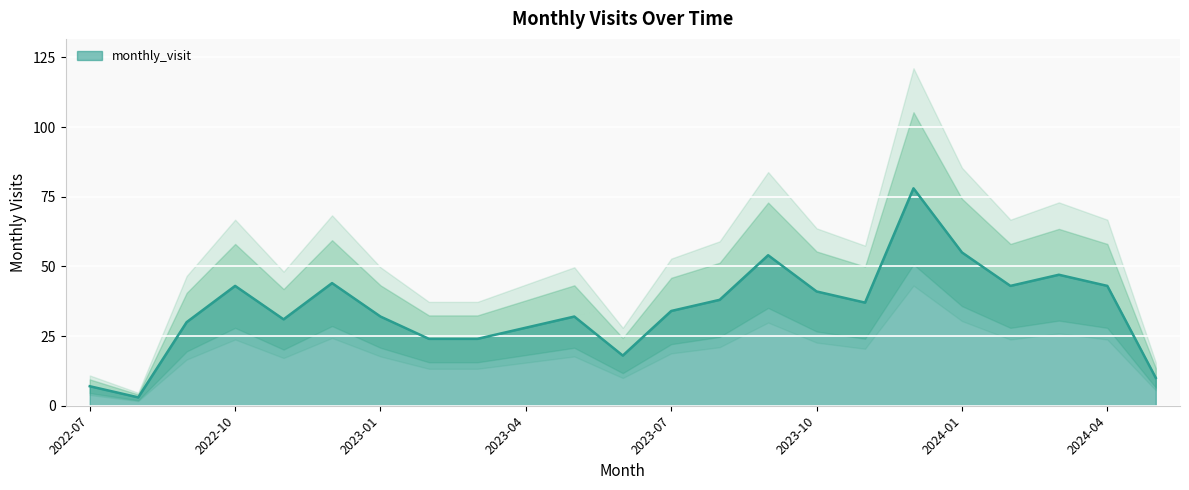

What is the label of the 18th point from the left?

2023-12